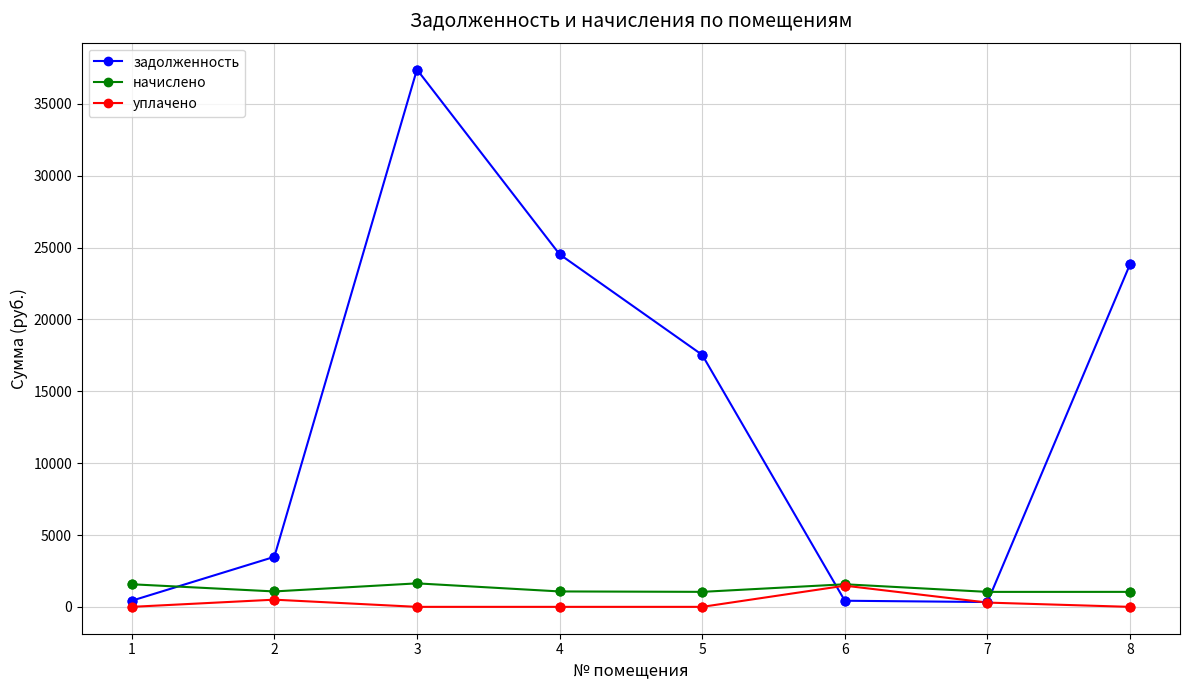

What are all the series names shown in the legend?

задолженность, начислено, уплачено